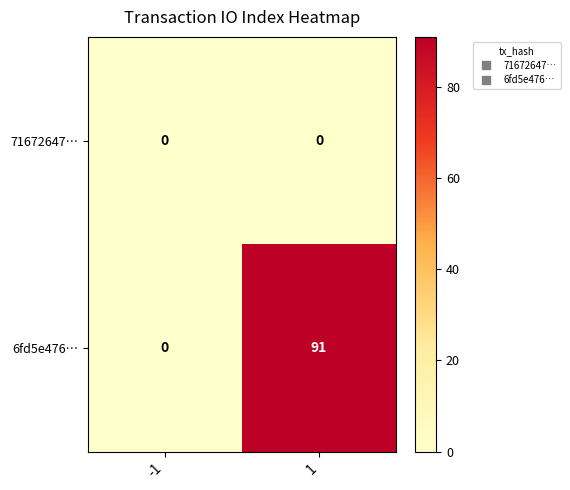

The 6fd5e476… series shows 153 at 1. True or false?

False